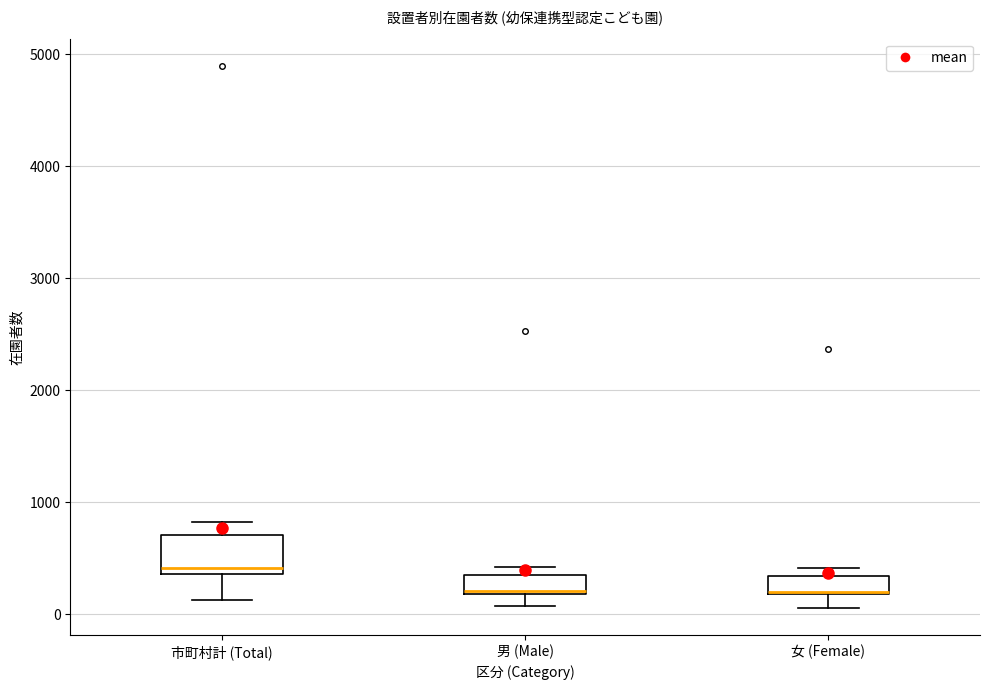

Reading left to right, read every box against the y-axis: the position of its median line, the range the box covers, and the ends of its whiskers. The values are not printed on the chart, so give them approximately, as read against the axis.

市町村計 (Total): median 400 (just above the box's lower edge), box 400 to 700, whiskers 100 to 800
男 (Male): median 200, box 200 to 400, whiskers 100 to 400 (just above the box's upper edge)
女 (Female): median 200, box 200 to 300, whiskers 100 to 400